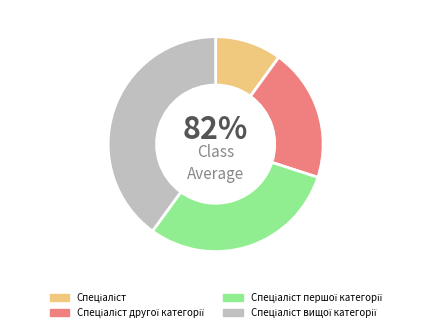

How many slices are in this pie chart?

4